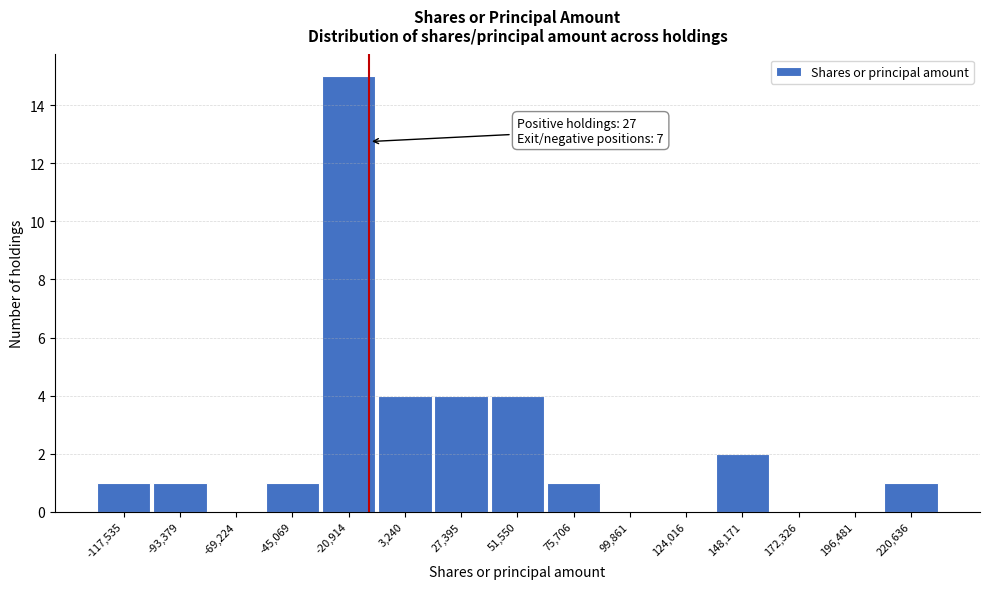

Reading right to left, list all the values displayed in this chart.

220,636=1	196,481=0	172,326=0	148,171=2	124,016=0	99,861=0	75,706=1	51,550=4	27,395=4	3,240=4	-20,914=15	-45,069=1	-69,224=0	-93,379=1	-117,535=1